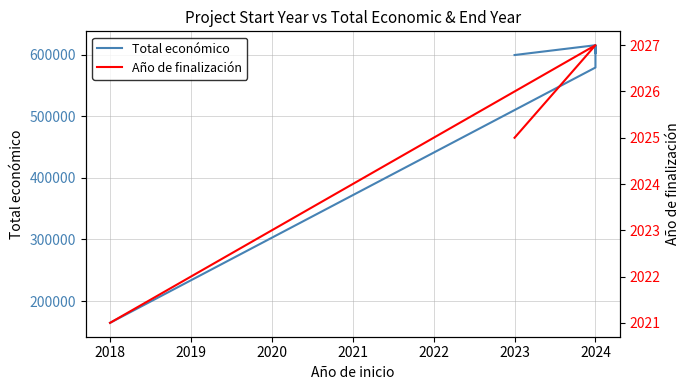

True or false: Año de finalización and Total económico intersect in this chart.

False